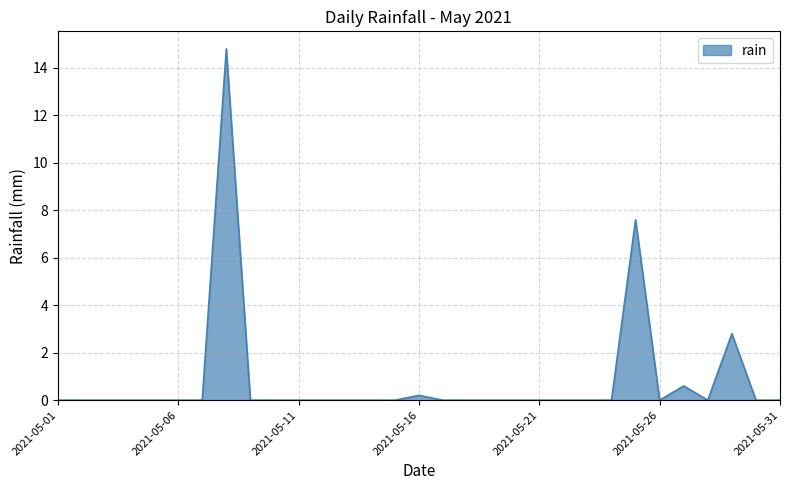

What is the greatest value displayed?

14.8